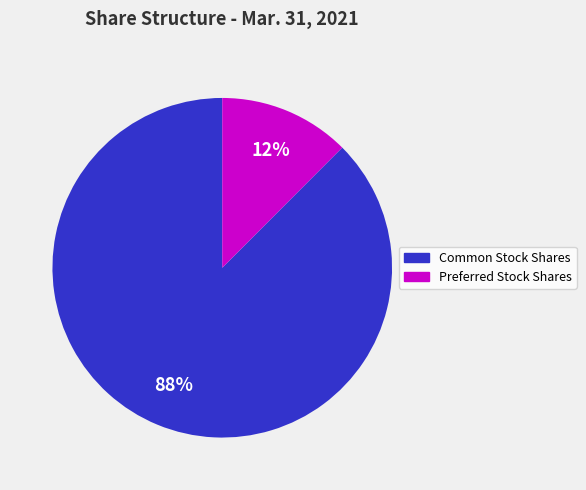

To the nearest percent, what is the average slice percentage?

50%